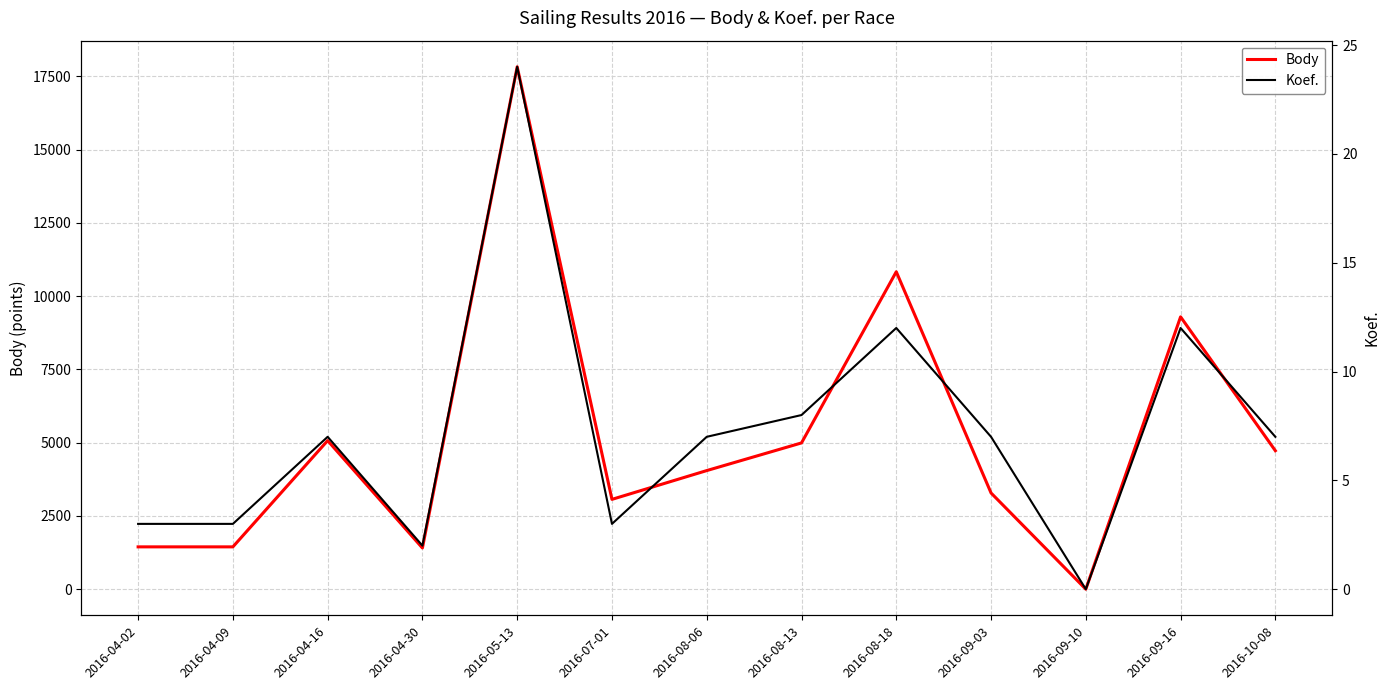

Is the value of Koef. at 2016-04-30 greater than the value of Body at 2016-08-18?

No